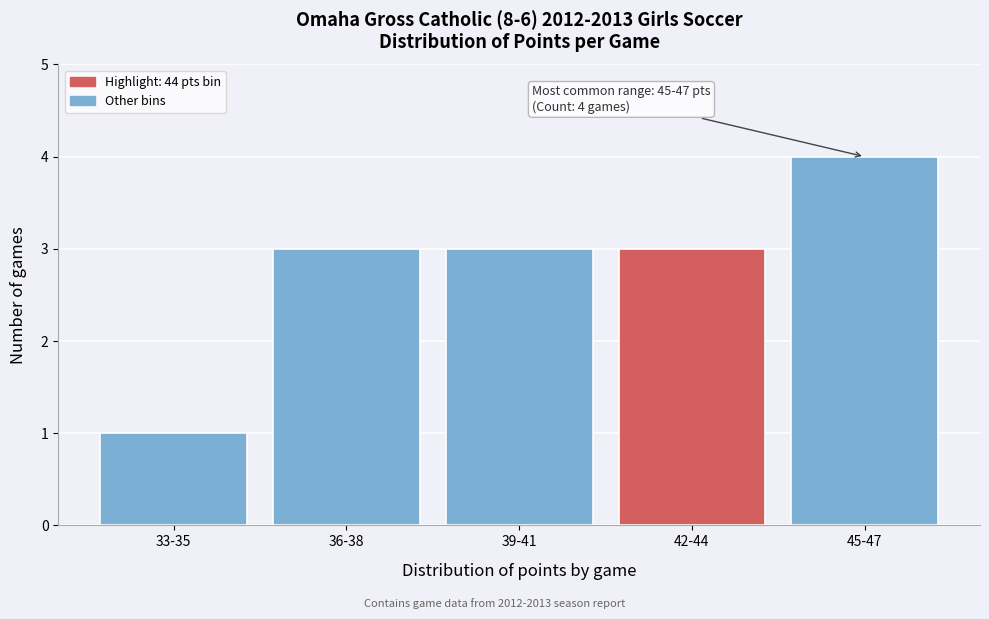

Reading right to left, transcribe all the data shown in this chart.

4	3	3	3	1